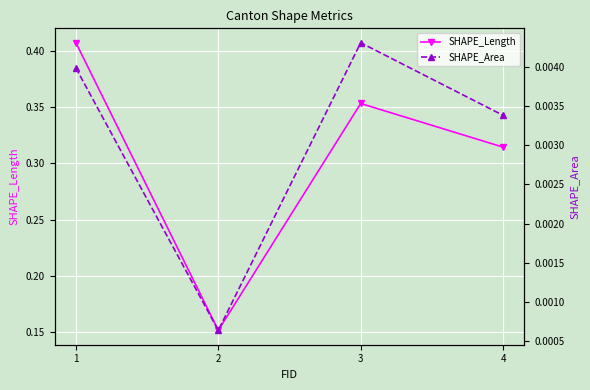

At which category does SHAPE_Area reach its first local peak?

3